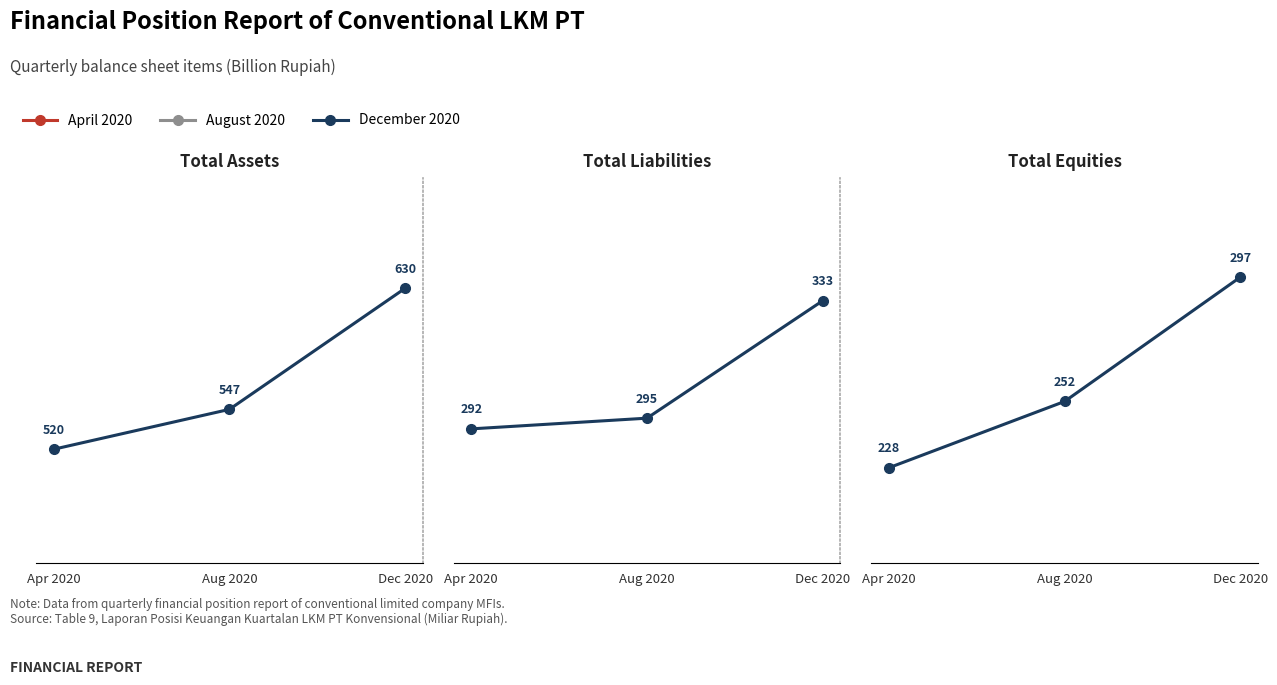

The Total Equities series shows 252.2 at Aug 2020. True or false?

True